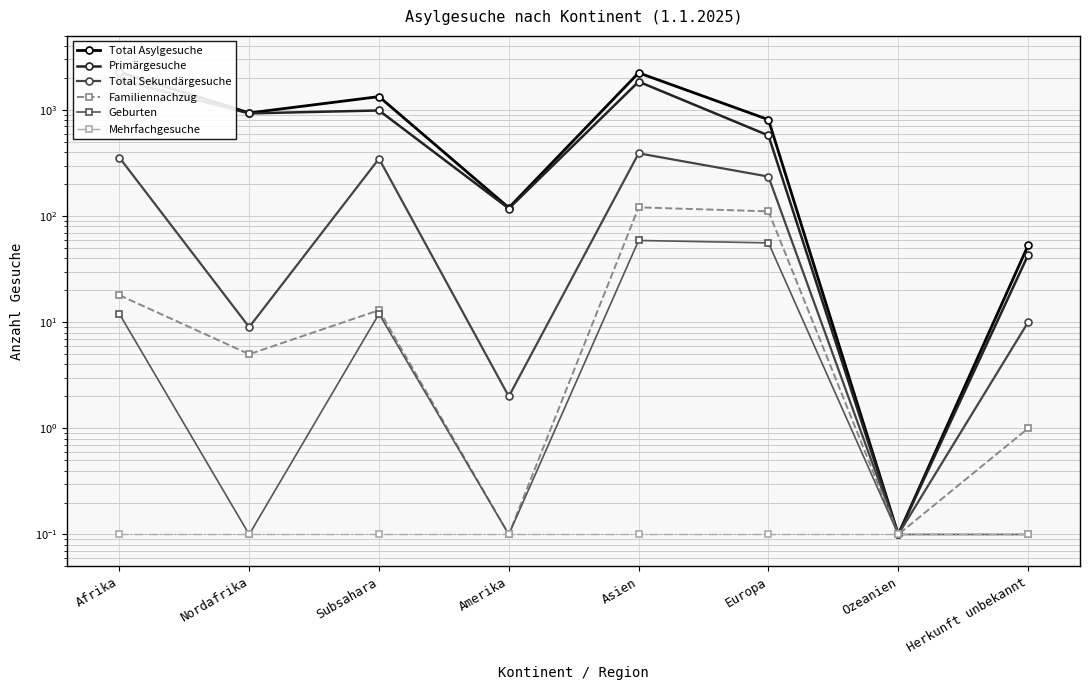

What is the minimum value for Mehrfachgesuche?

0.1